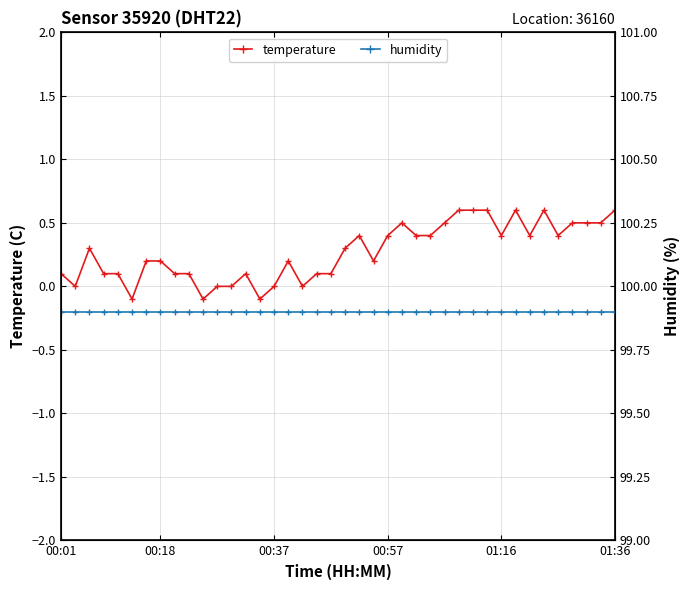

True or false: humidity and temperature intersect in this chart.

False